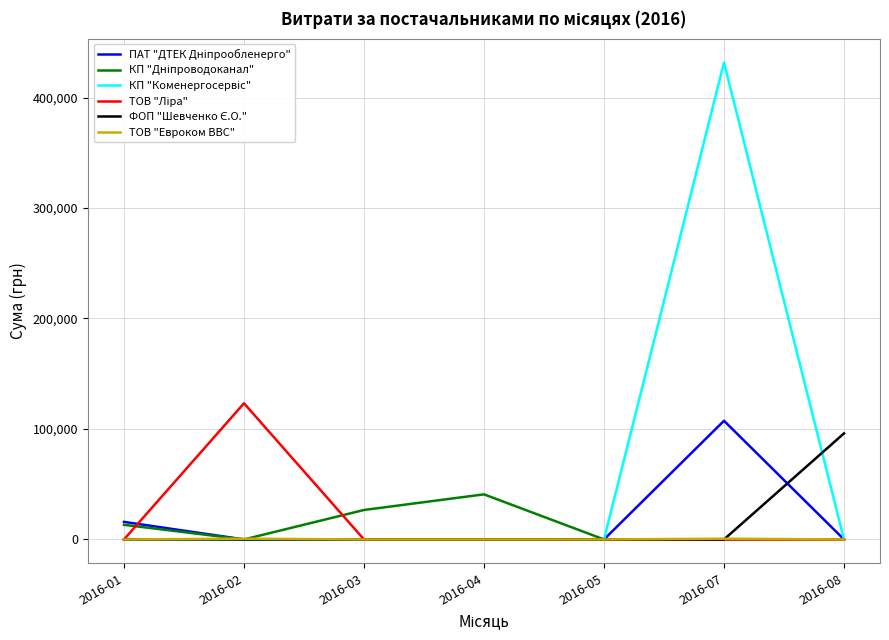

What is the spread (max minus min) of values at 2016-08?

95982.1